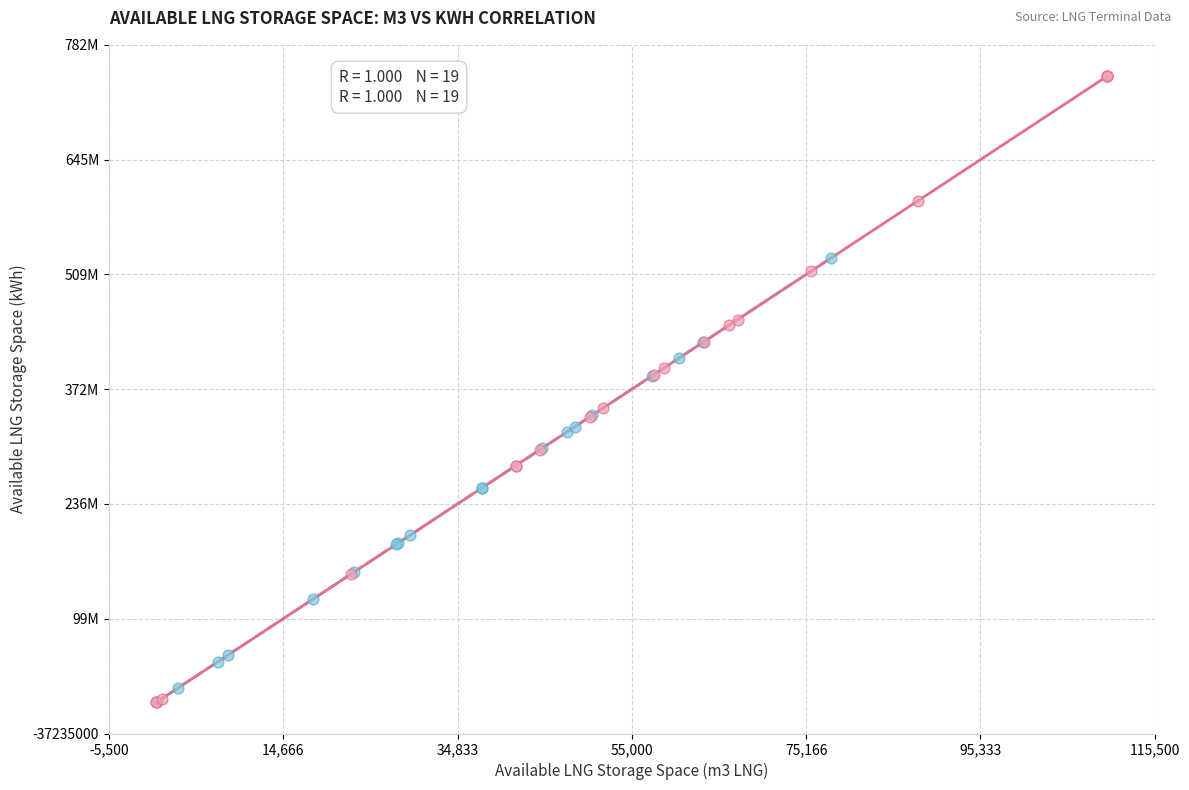

What are all the series names shown in the legend?

Available Storage Group A, Available Storage Group B